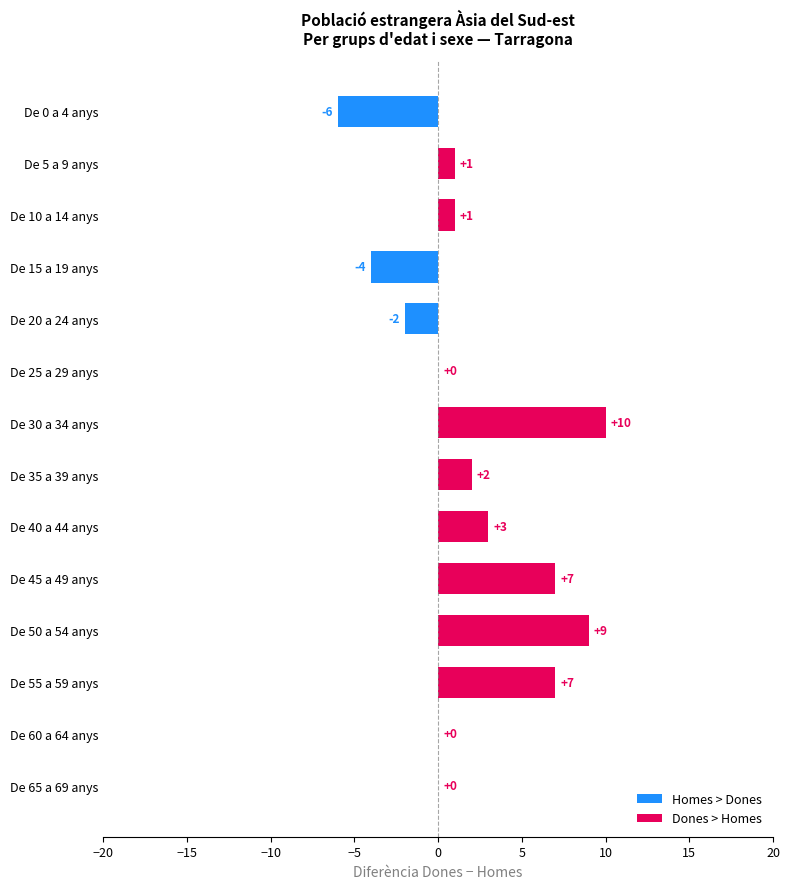

Where is the data nearest to the value 2?

De 35 a 39 anys